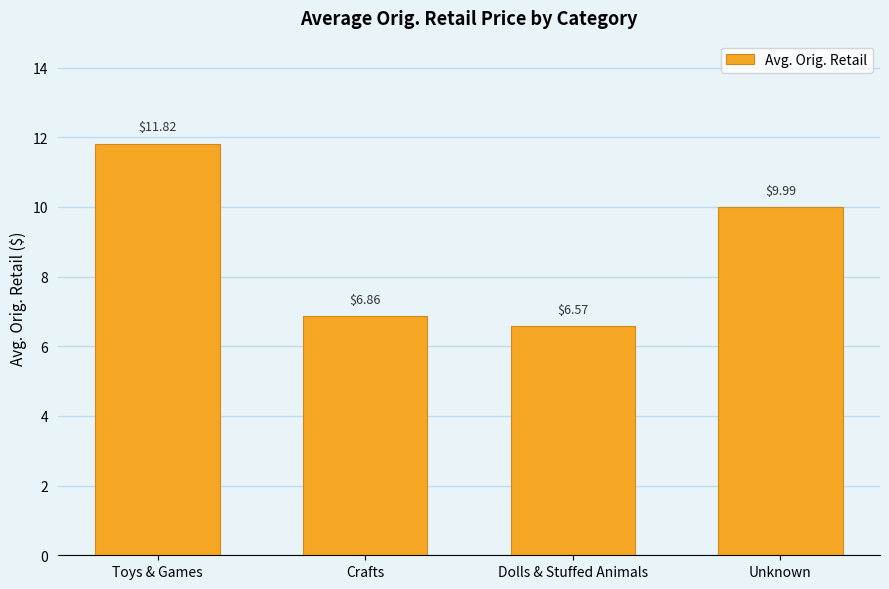

What is the label of the 1st bar from the left?

Toys & Games